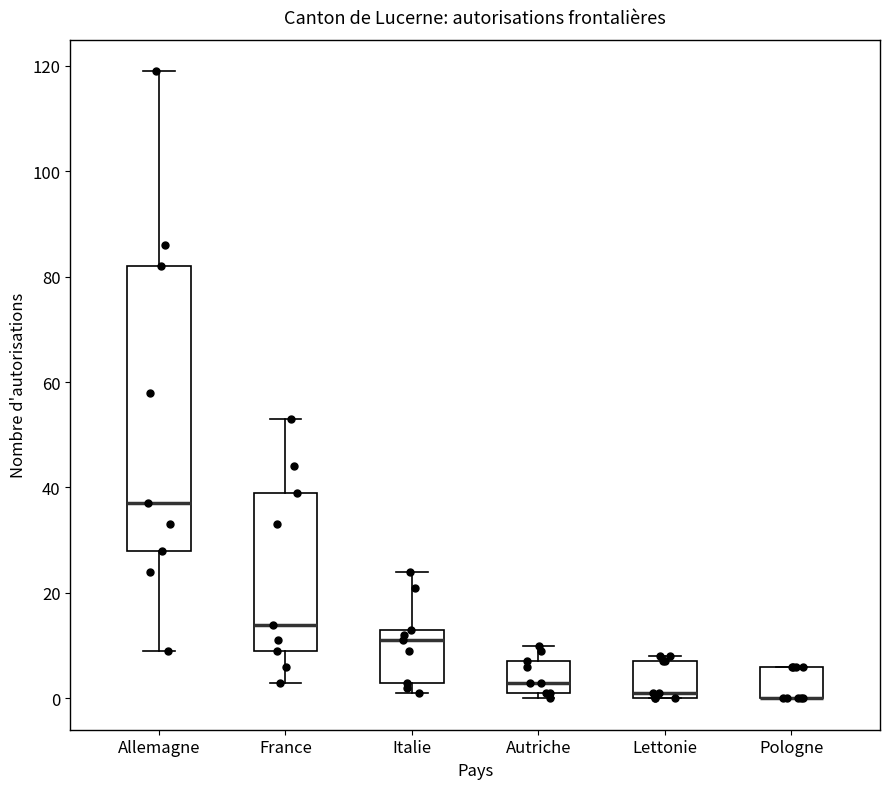

Which box is the tallest, from its lower edge to its upper edge?

Allemagne